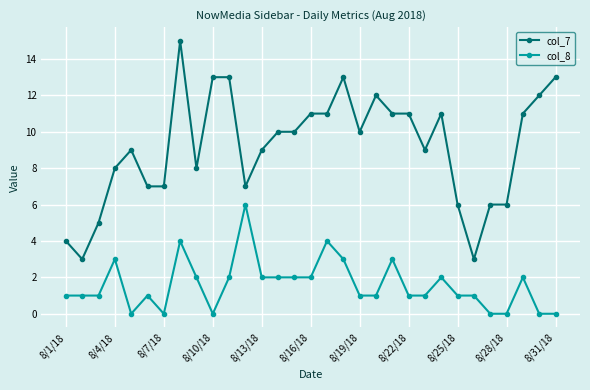

List the series in order of their peak value, highest first.

col_7, col_8